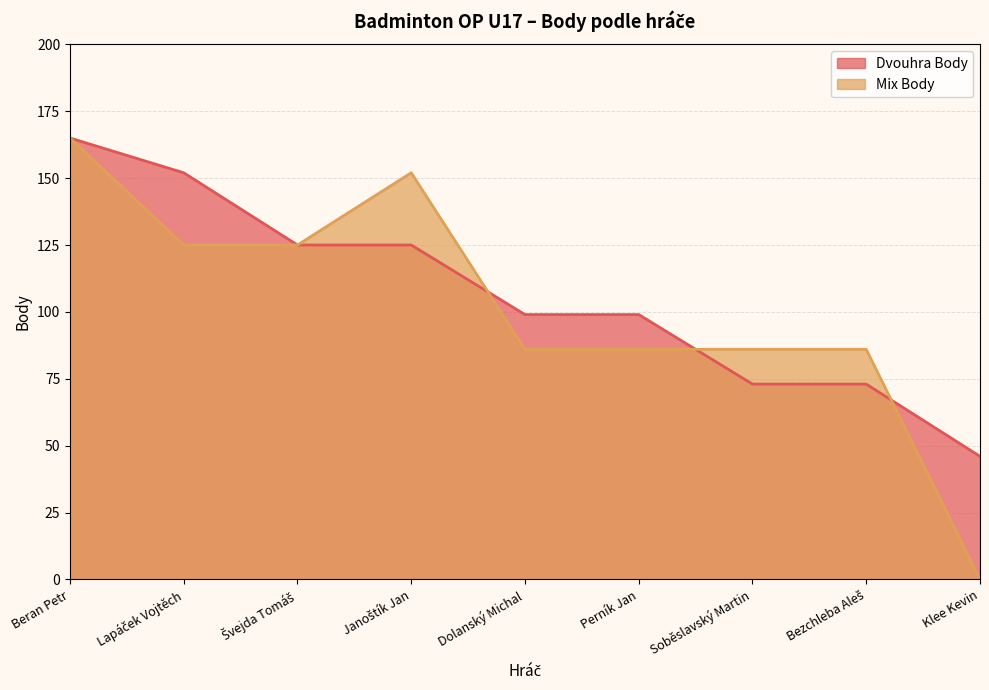

Which series has the widest spread of values?

Mix Body